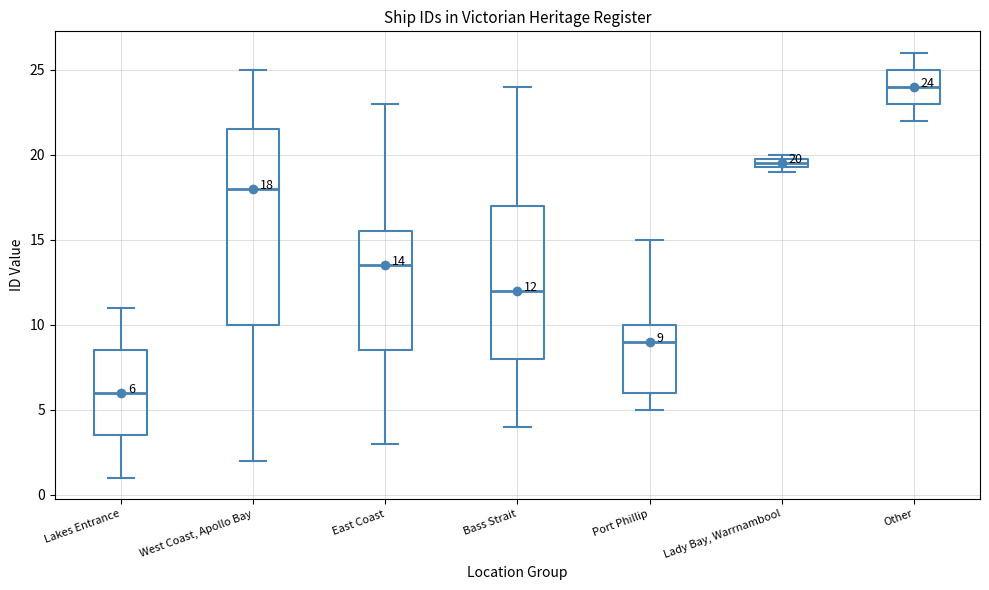

Which box's median line is the highest?

Other